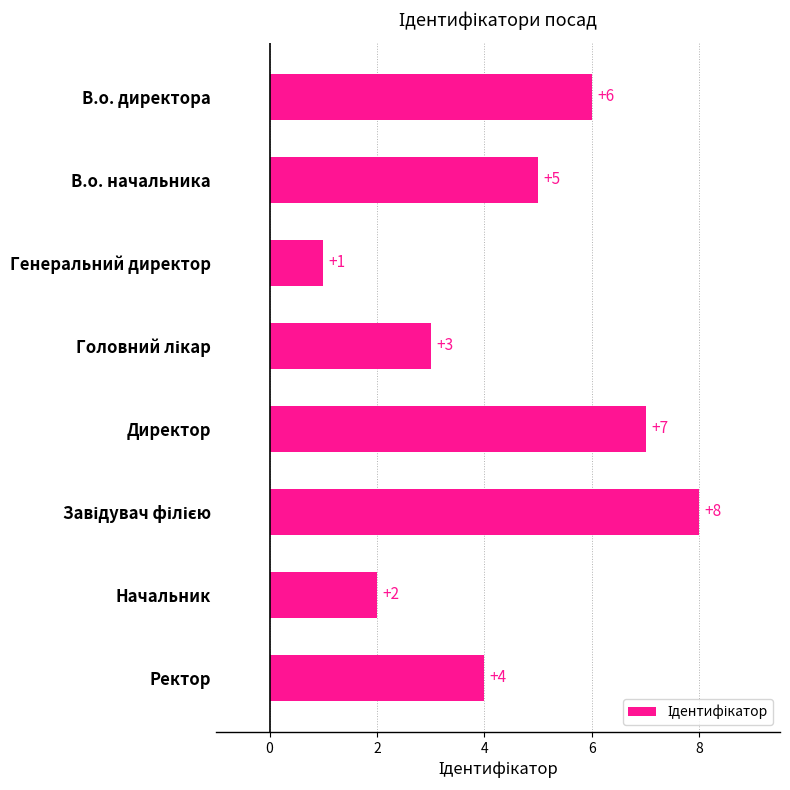

How many data points are less than 5?

4